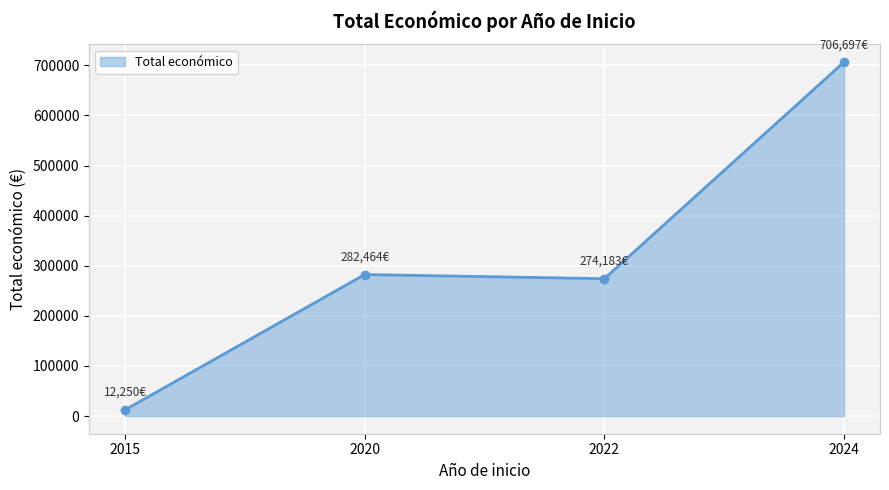

Which has a higher value, 2022 or 2015?

2022